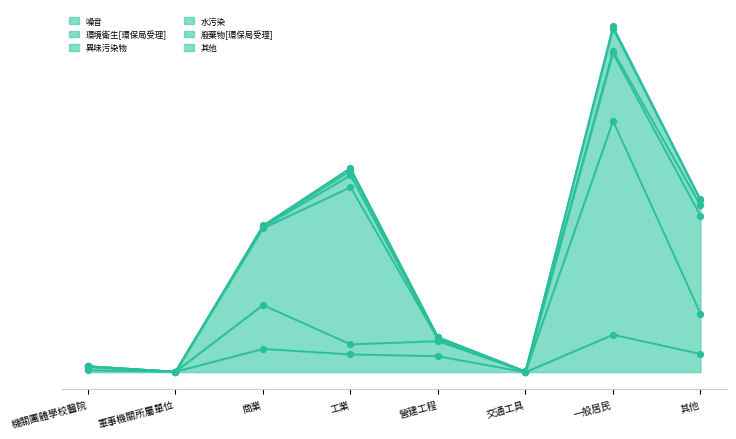

What is the total value across all series at 工業?

447